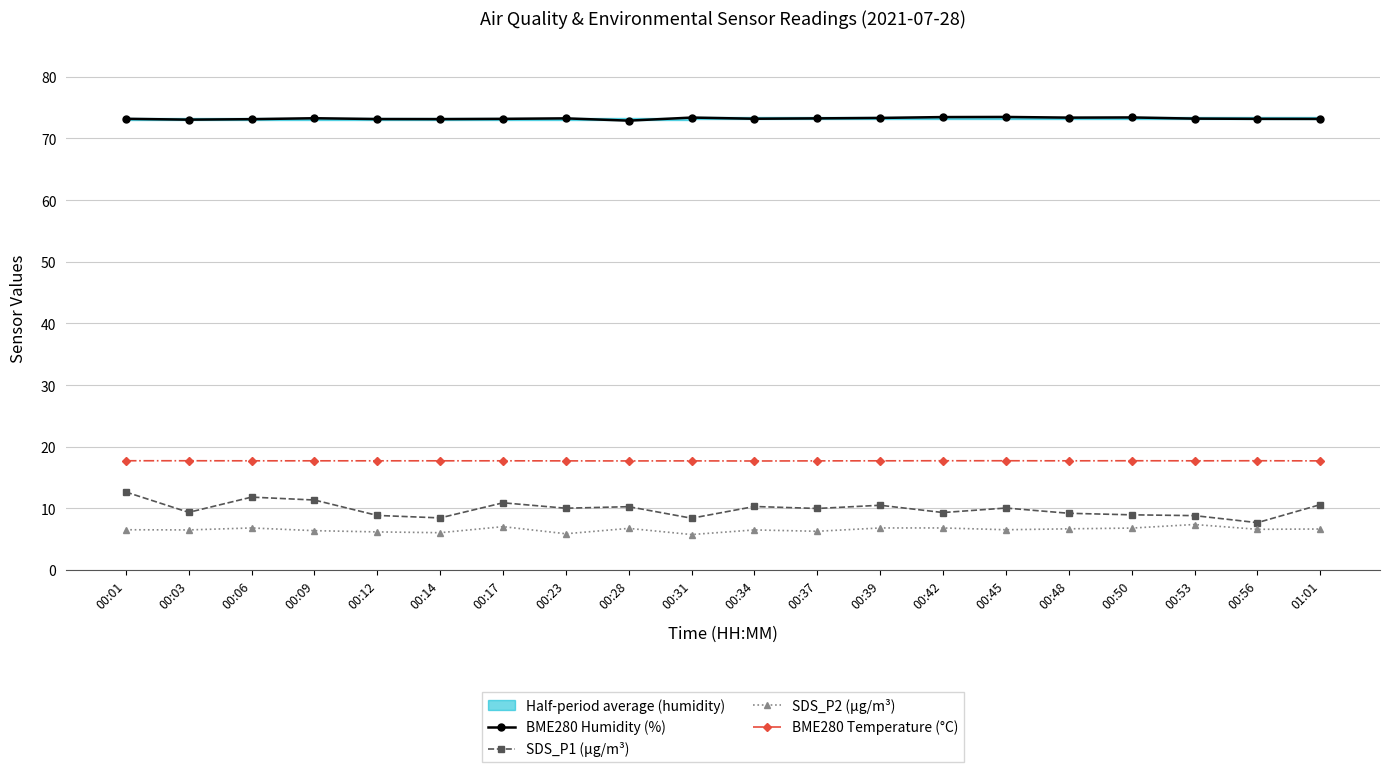

True or false: BME280 Humidity (%) has a value of 21.2 at 00:34.

False